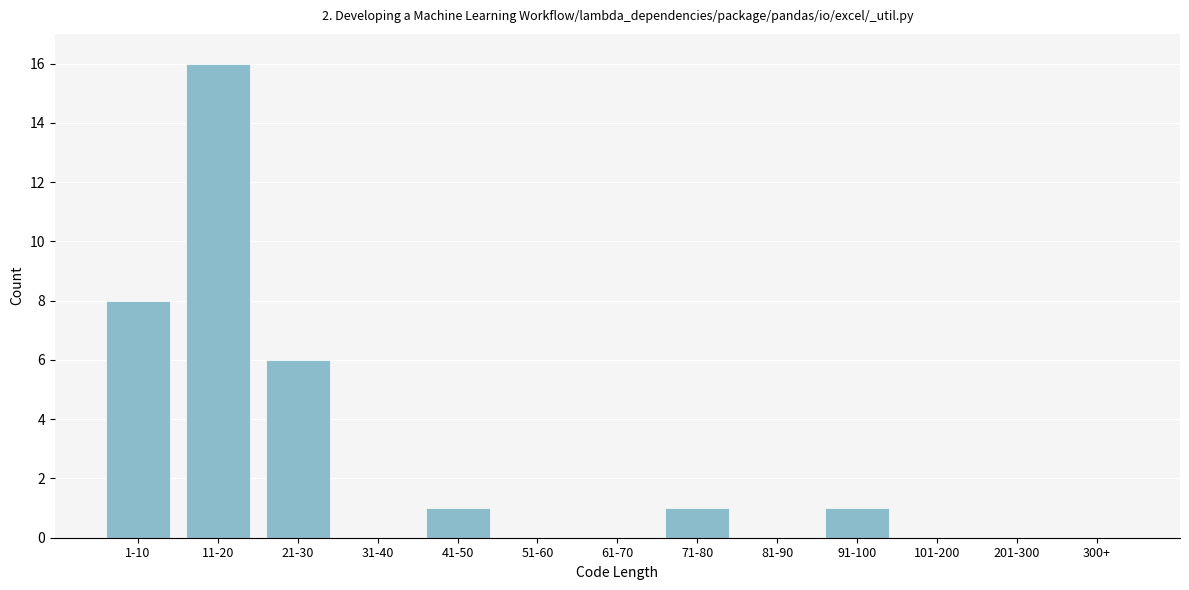

Reading left to right, what are all the values shown in this chart?

1-10=8	11-20=16	21-30=6	31-40=0	41-50=1	51-60=0	61-70=0	71-80=1	81-90=0	91-100=1	101-200=0	201-300=0	300+=0